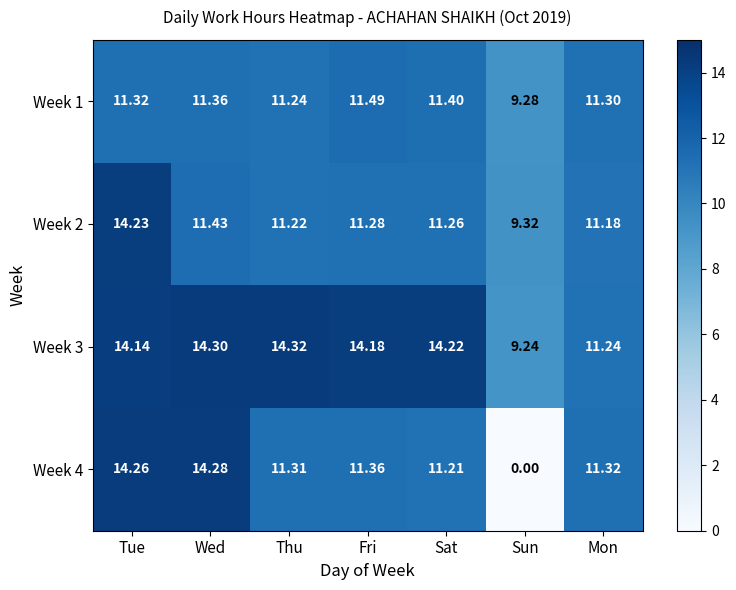

At which category is the sum across all series the highest?

Tue